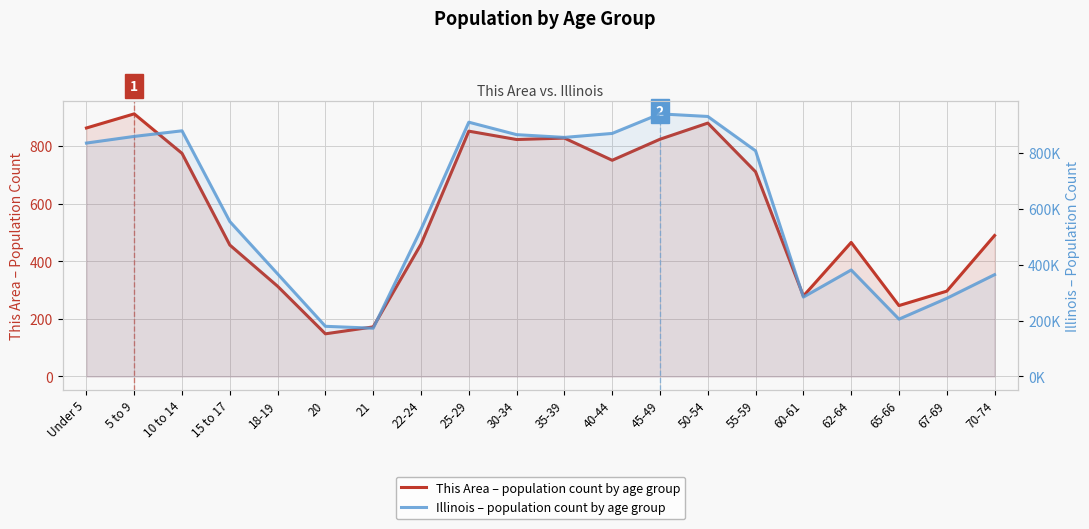

Where does the This Area (population count) series first go above 710?

Under 5